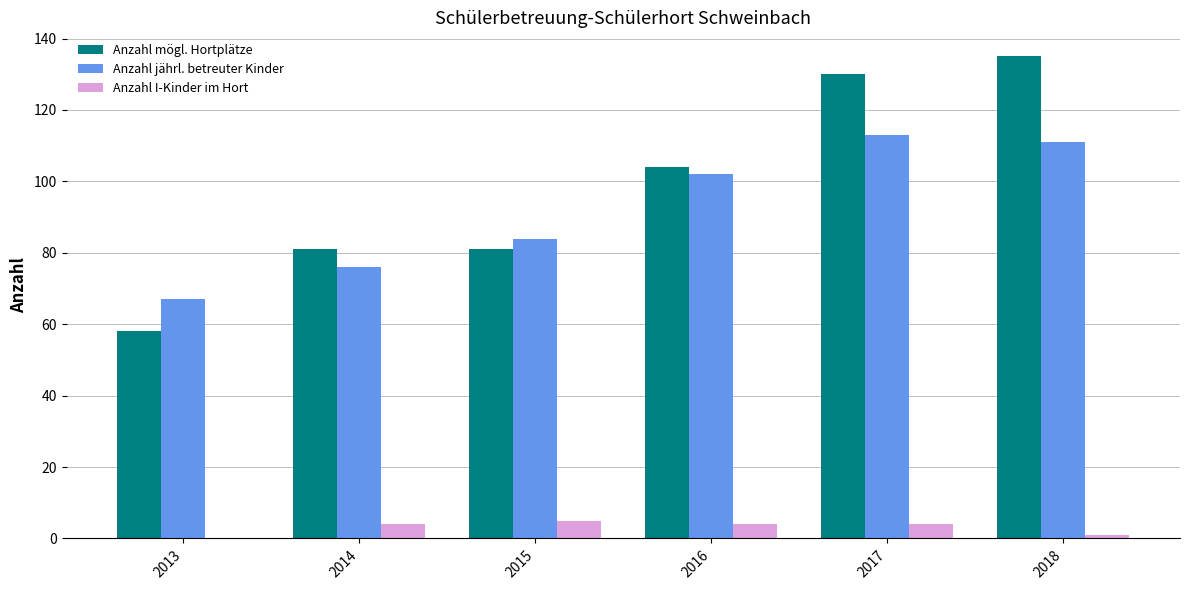

Count the number of data series in this chart.

3